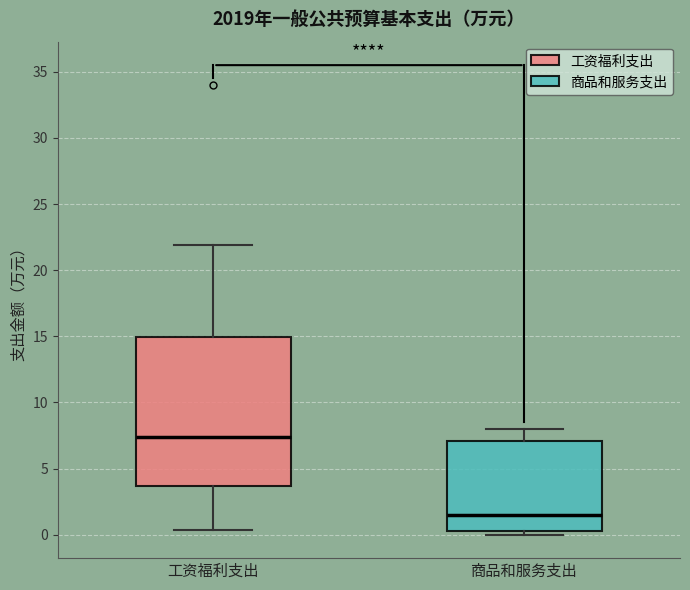

Which box has the highest median line?

工资福利支出